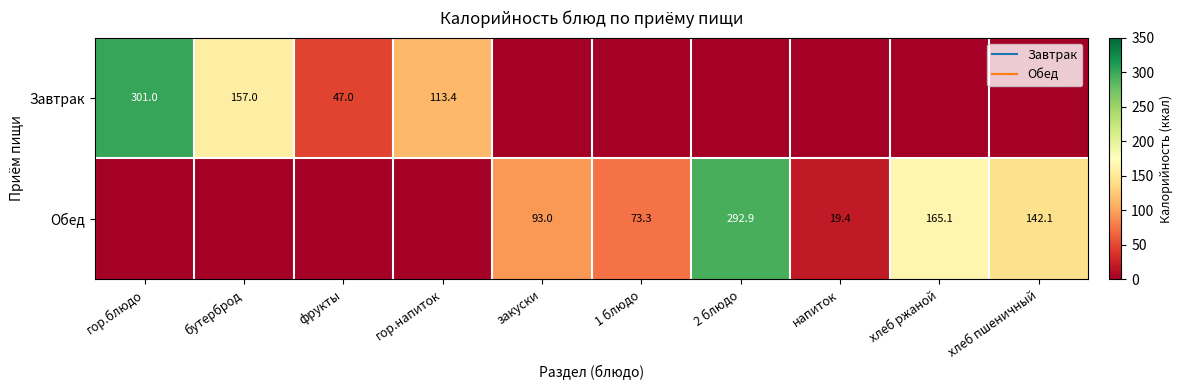

True or false: Обед has a value of 292.9 at 2 блюдо.

True